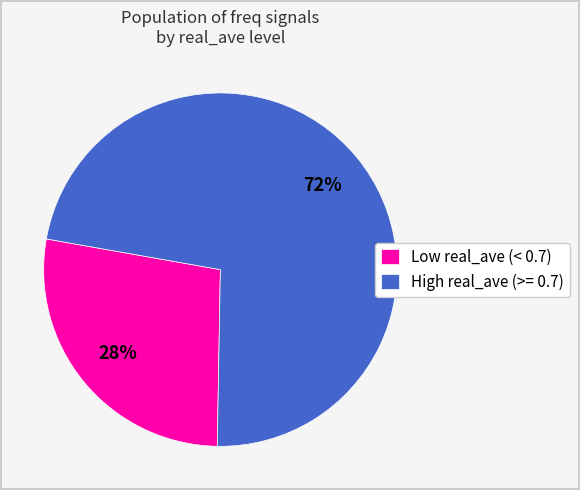

Count the number of slices in the pie.

2